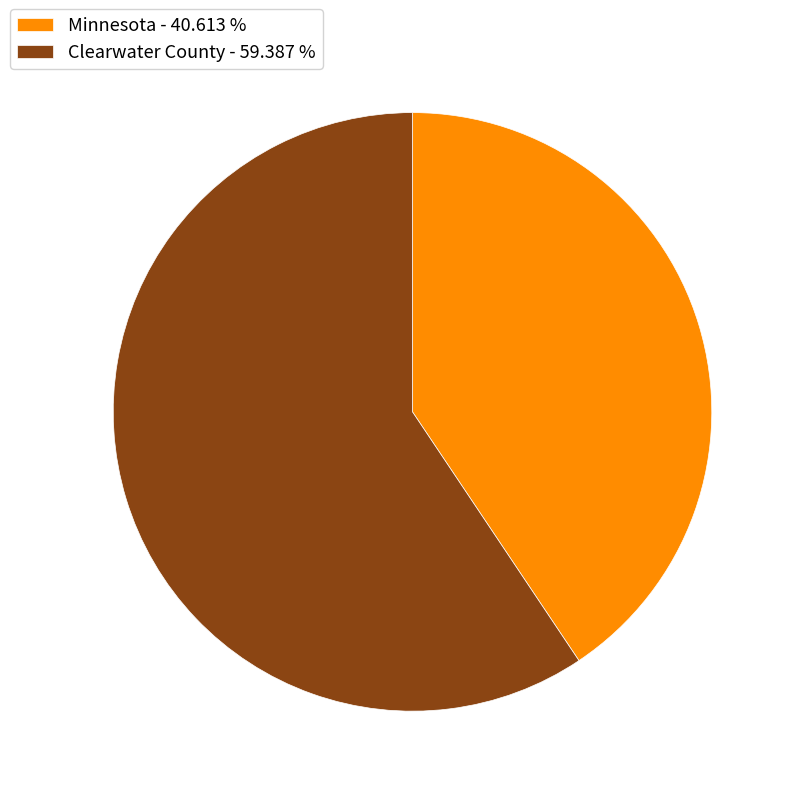

Which has a higher value, Minnesota or Clearwater County?

Clearwater County